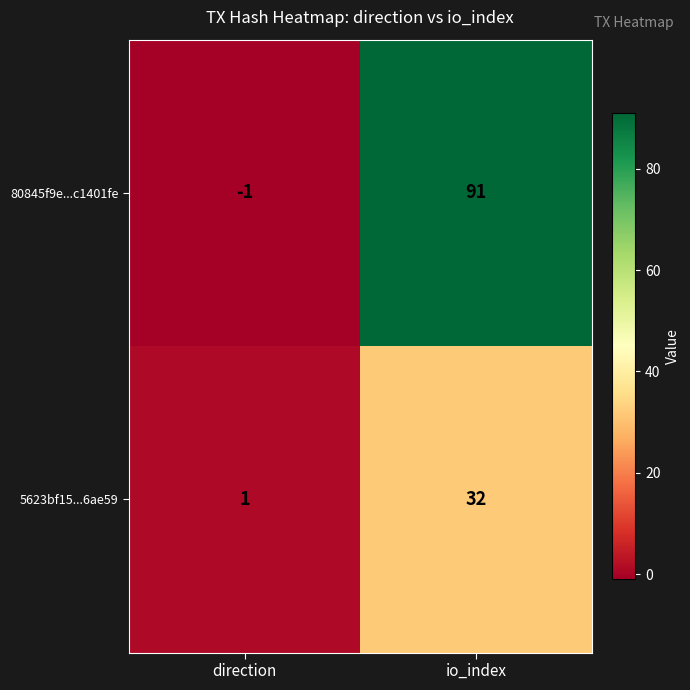

Reading left to right, transcribe all the data shown in this chart.

80845f9e...c1401fe: direction=-1	io_index=91
5623bf15...6ae59: direction=1	io_index=32